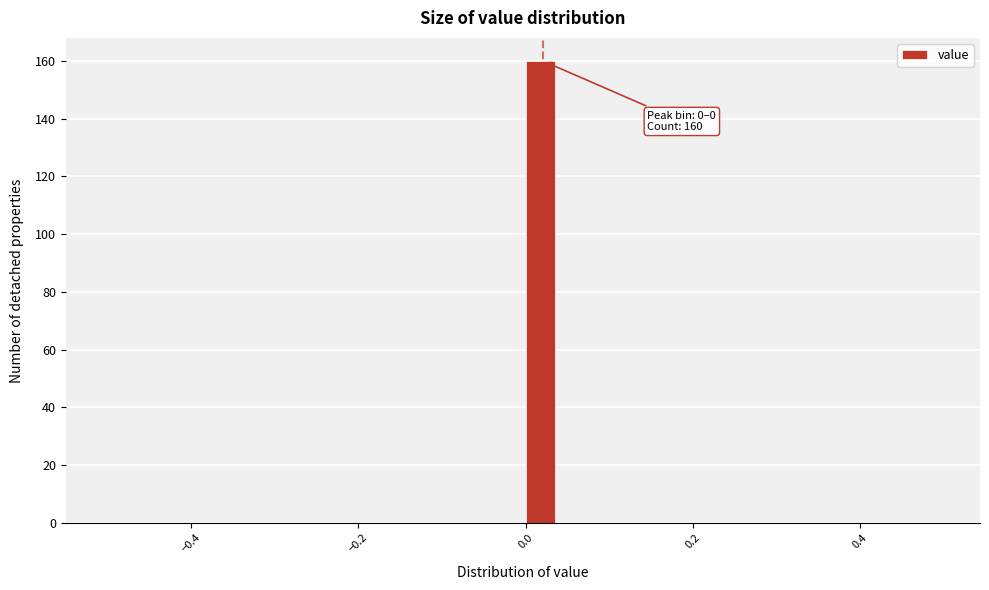

Read against the x-axis, roughly where is the centre of the tallest bar?

0.02